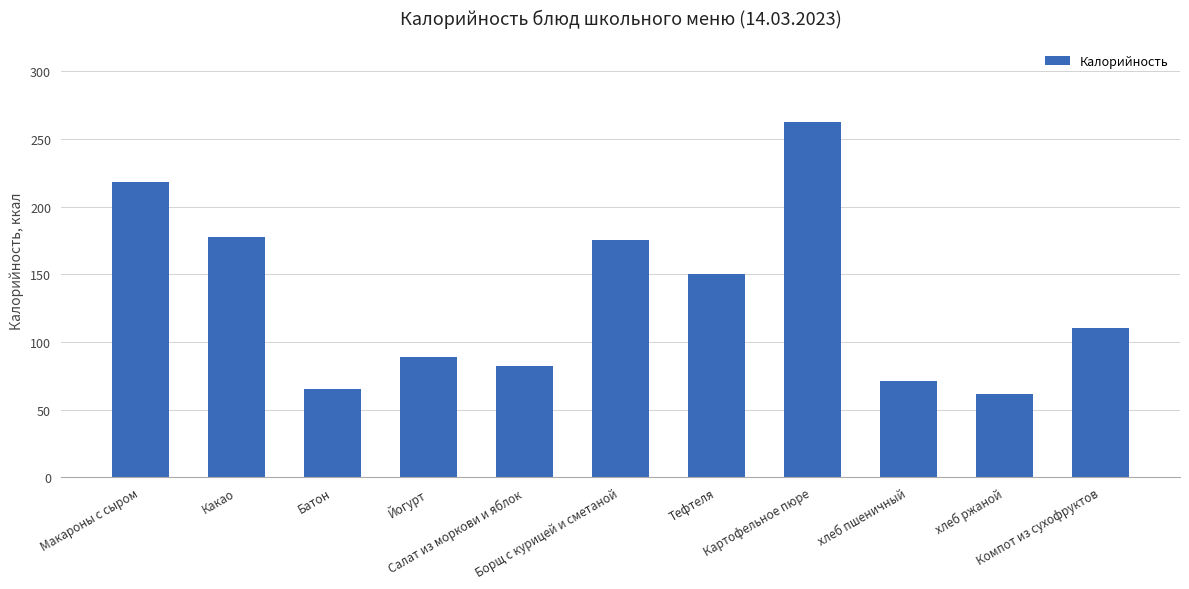

Which label corresponds to the largest value in the chart?

Картофельное пюре